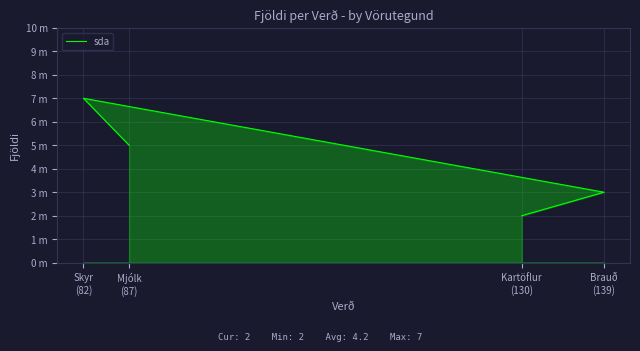

At which label does the data first exceed 5?

Skyr
(82)